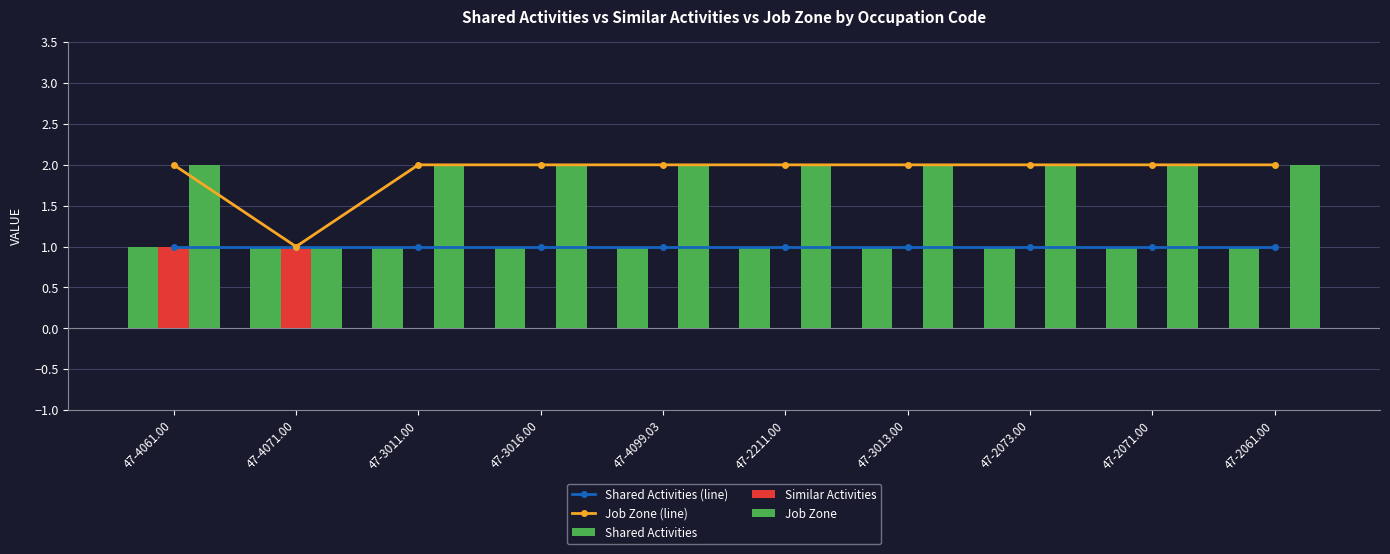

What is the difference between the maximum and minimum values in the Job Zone series?

1